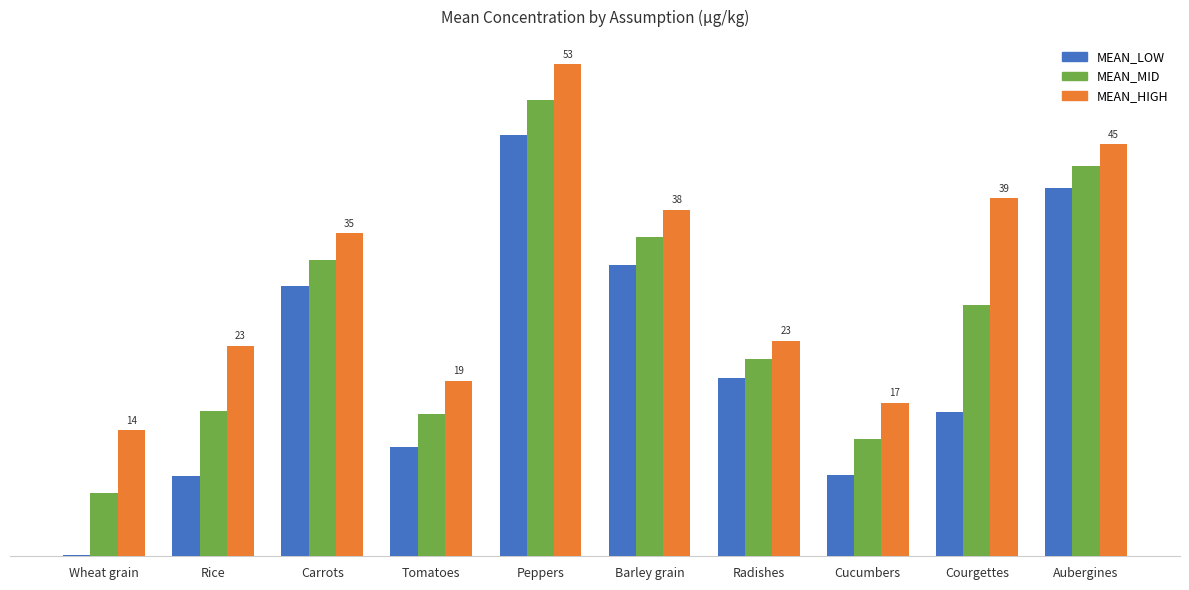

What are all the series names shown in the legend?

MEAN_LOW, MEAN_MID, MEAN_HIGH